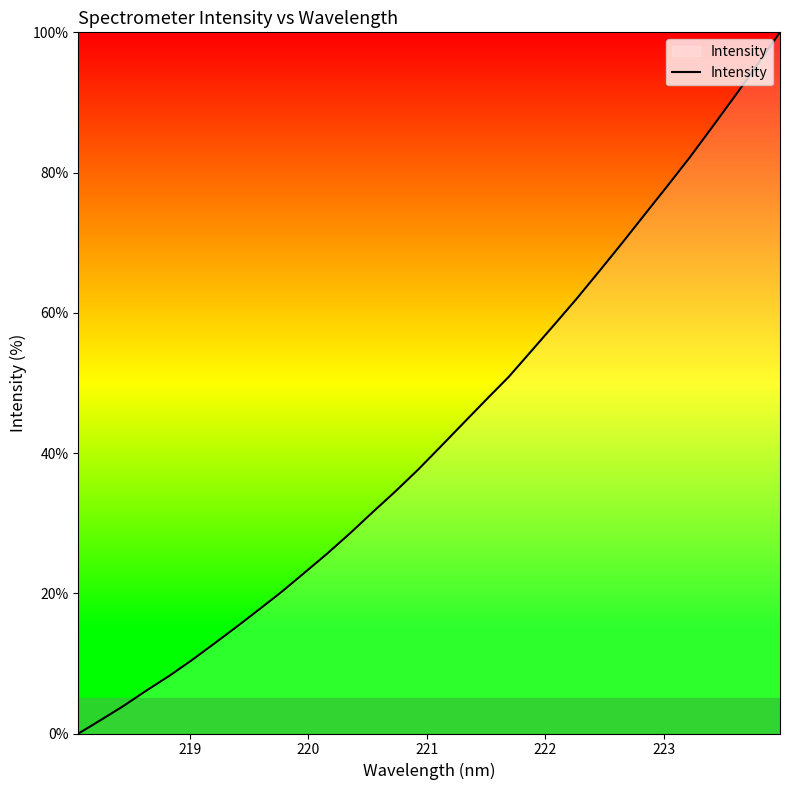

What is the maximum value shown in the chart?

100.0